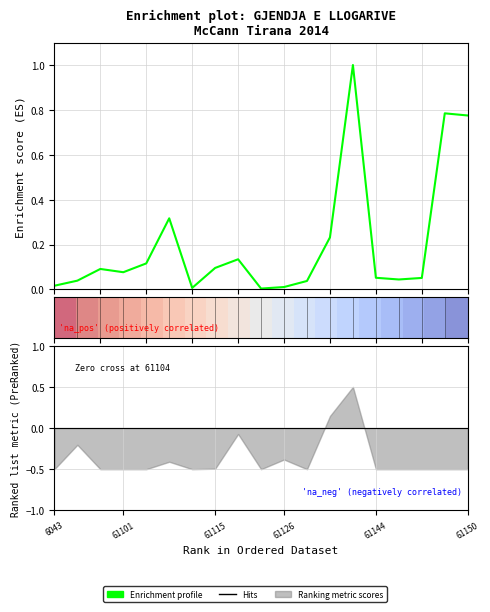

True or false: Enrichment profile has a value of 0.8 at 61150.

True